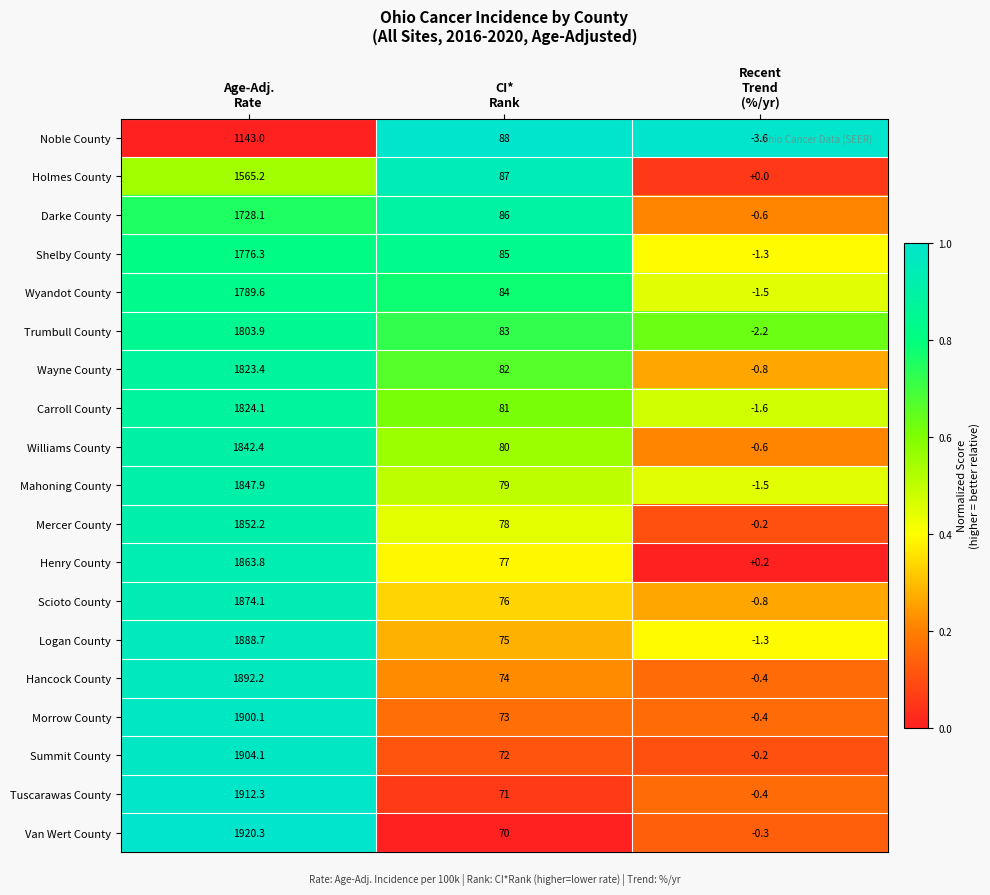

Which series has the widest spread of values?

Van Wert County